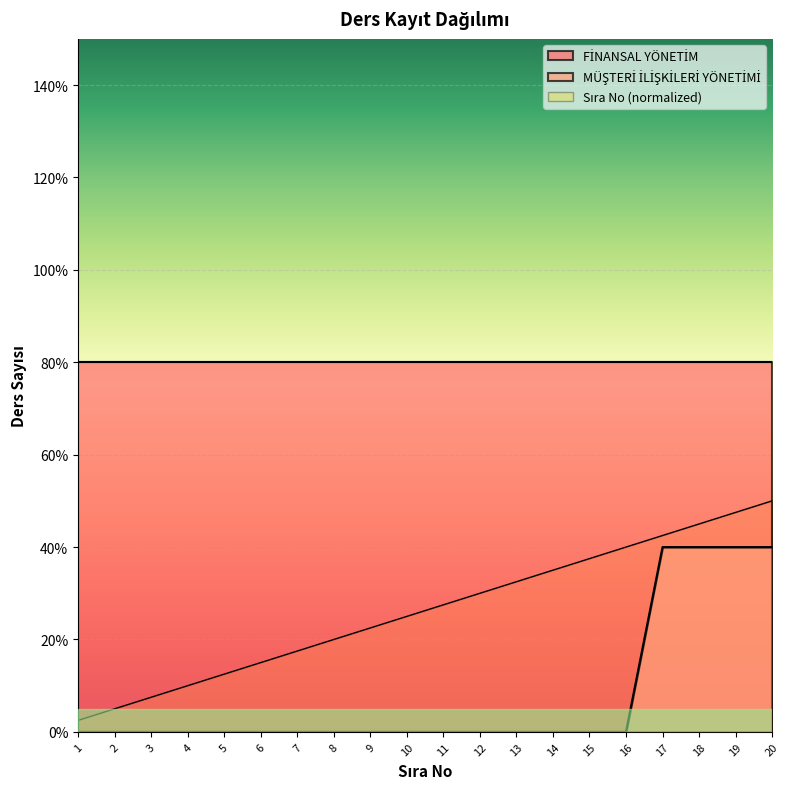

What is the sum of all MÜŞTERİ İLİŞKİLERİ YÖNETİMİ values?

1.6